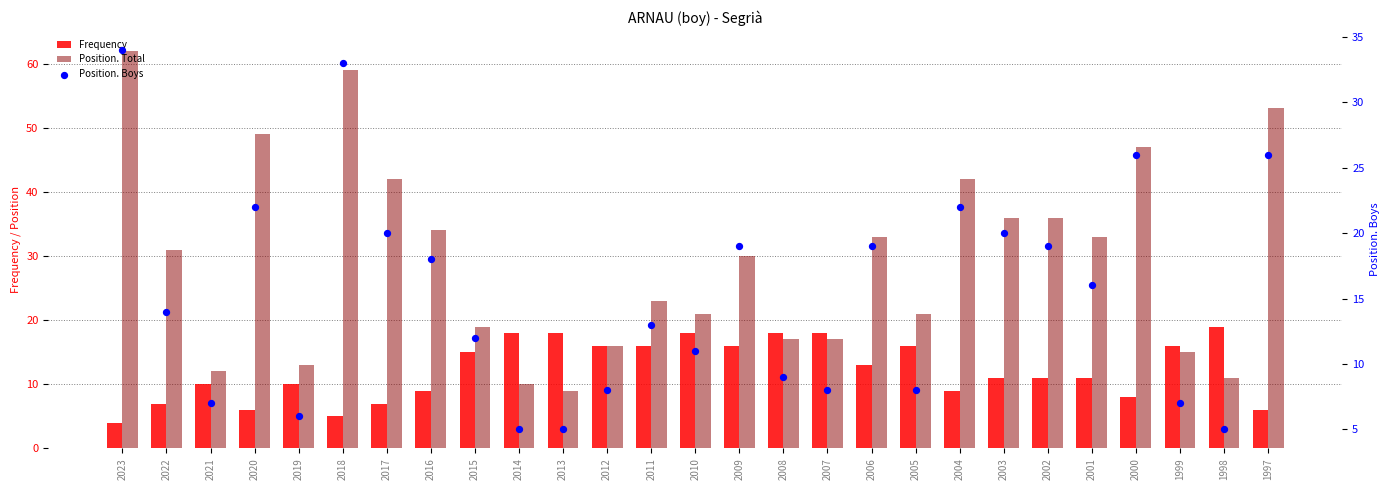

At how many categories does at least one series exceed 42?

5